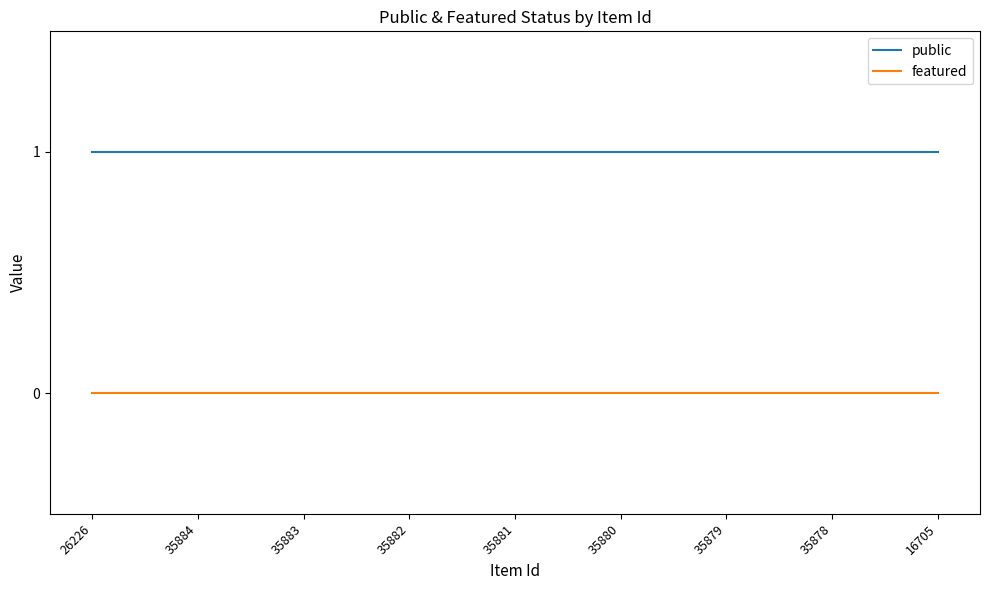

Reading left to right, list all the values displayed in this chart.

public: 26226=1	35884=1	35883=1	35882=1	35881=1	35880=1	35879=1	35878=1	16705=1
featured: 26226=0	35884=0	35883=0	35882=0	35881=0	35880=0	35879=0	35878=0	16705=0